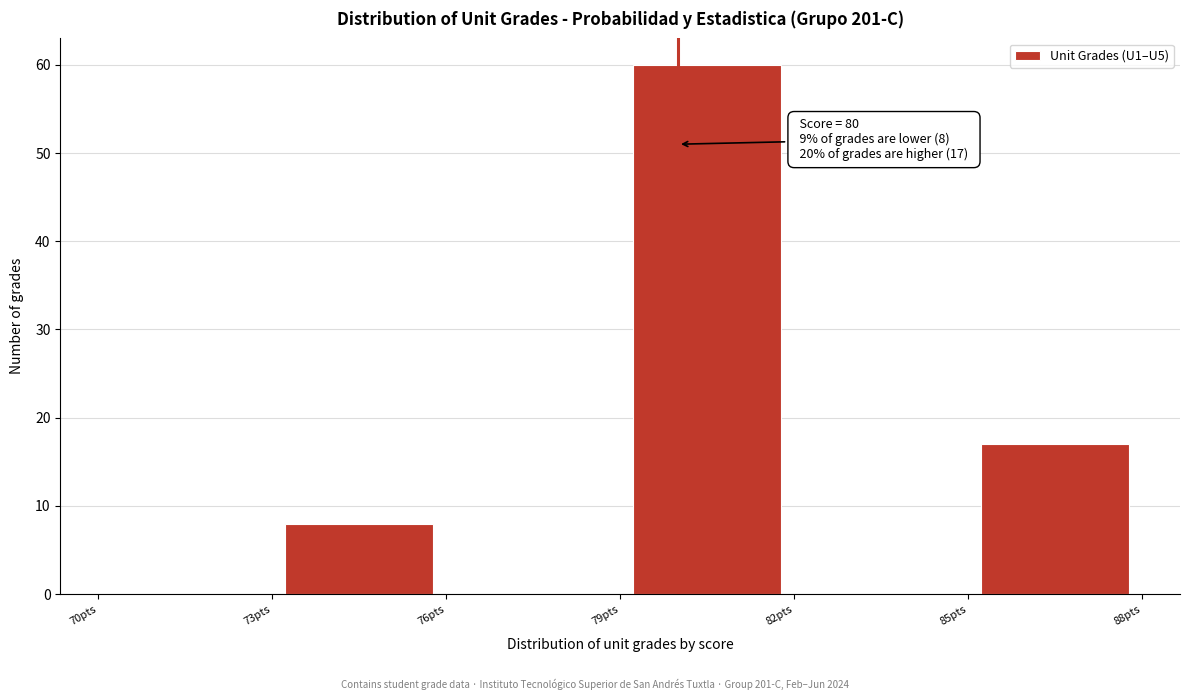

Over which range of the x-axis is the bar tallest?

79 to 82